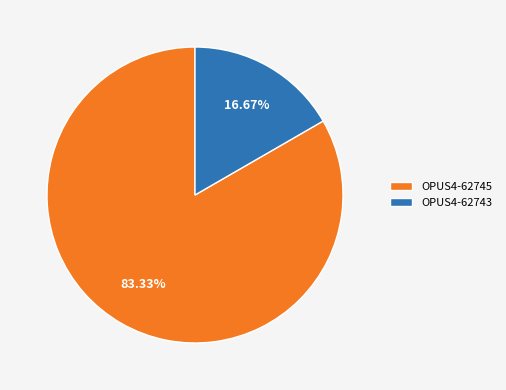

Is there any slice that represents more than half of the pie?

Yes